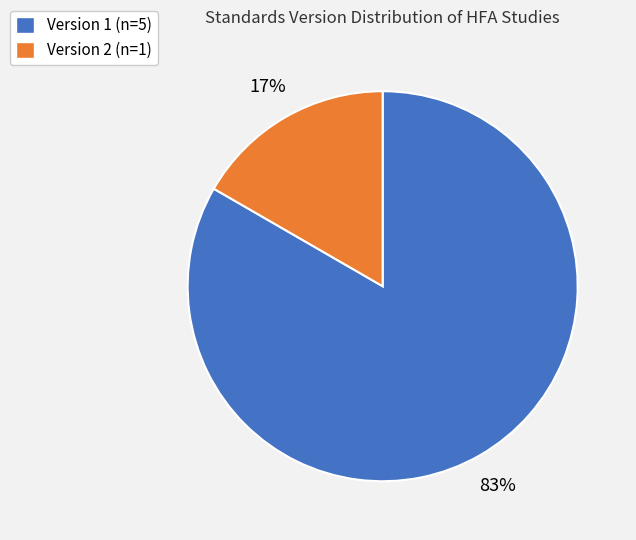

Which has a higher value, Version 1 (n=5) or Version 2 (n=1)?

Version 1 (n=5)